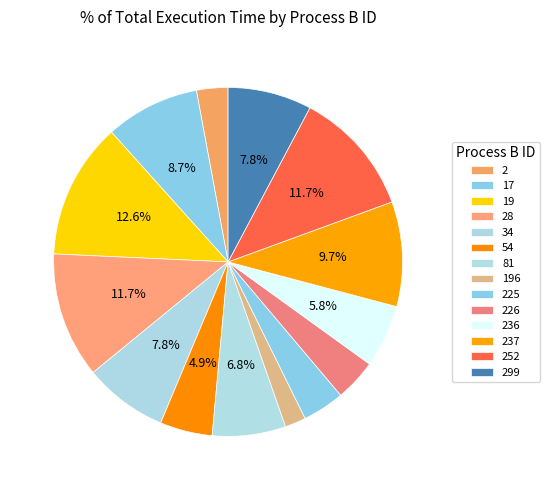

How many segments does this pie chart have?

14